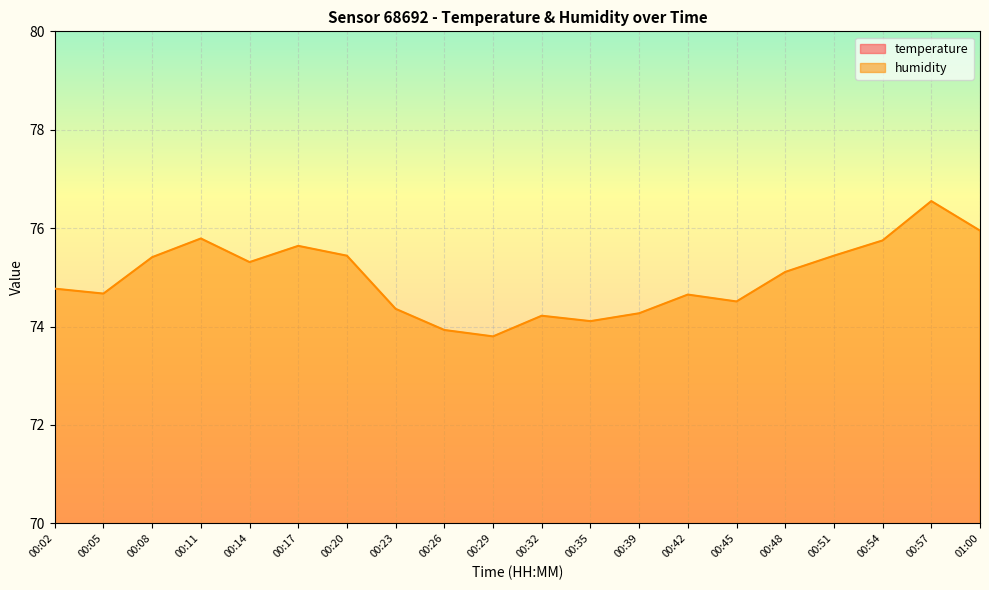

At which category is the sum across all series the highest?

00:57